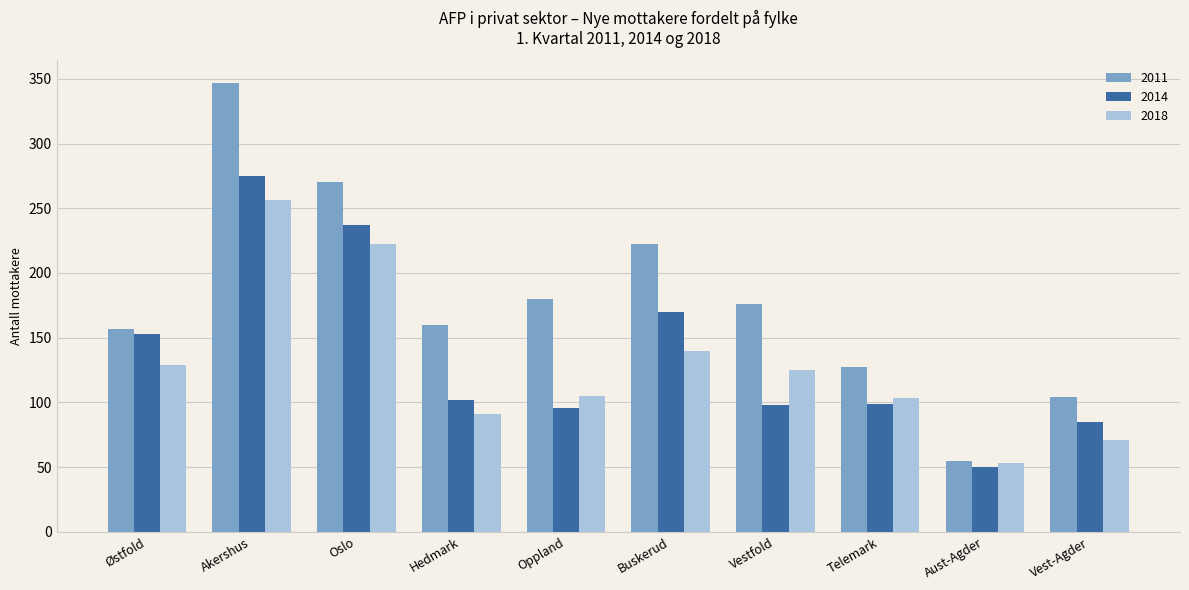

Does the chart contain stacked bars?

No